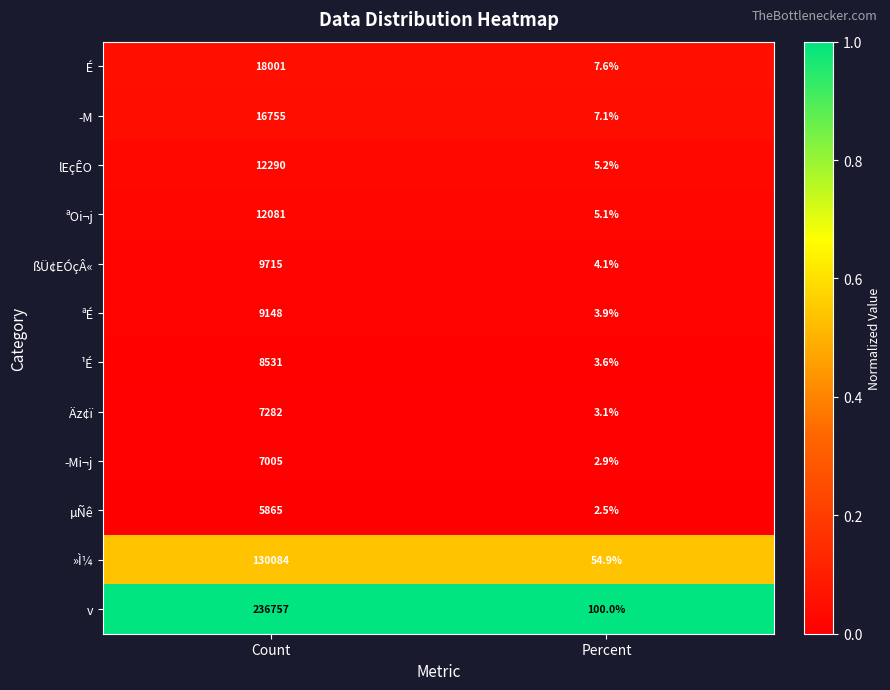

What is the maximum value shown in the chart?

236757.0